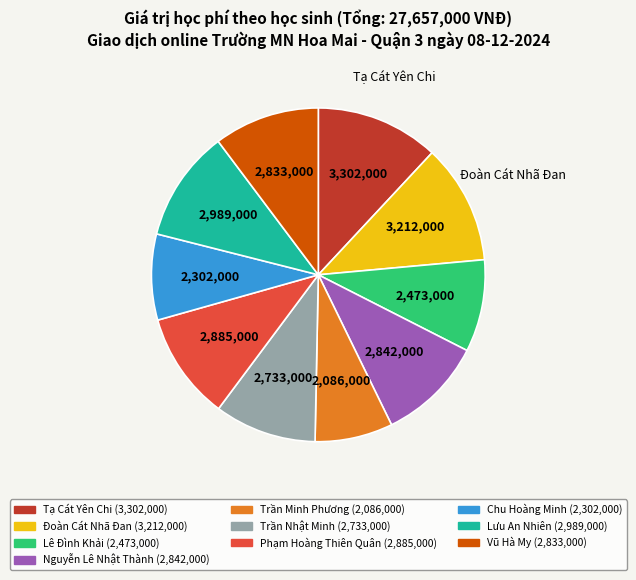

Does any single category account for the majority?

No